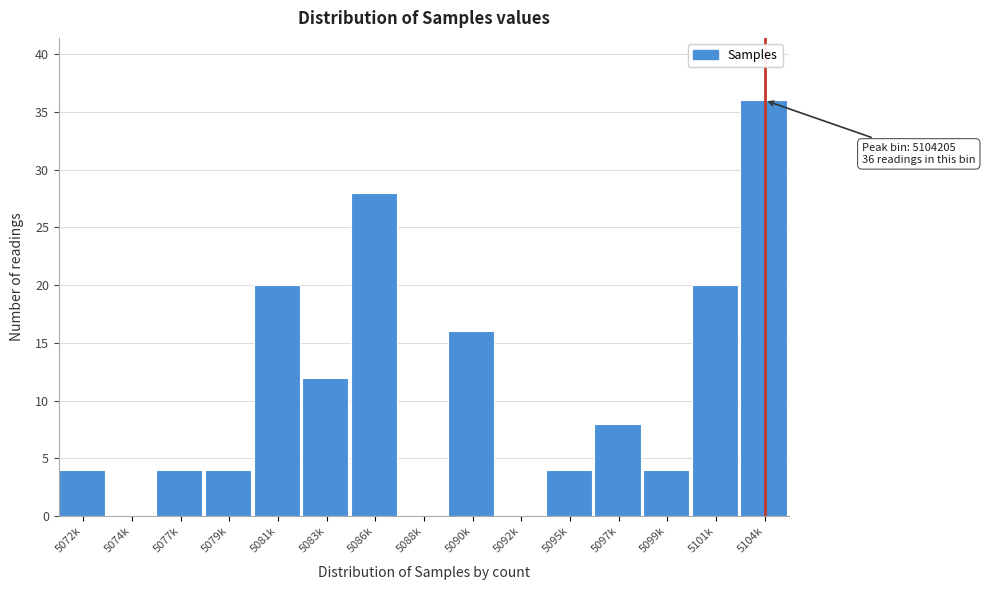

Reading left to right, extract all data points from this chart.

5072k=4	5074k=0	5077k=4	5079k=4	5081k=20	5083k=12	5086k=28	5088k=0	5090k=16	5092k=0	5095k=4	5097k=8	5099k=4	5101k=20	5104k=36